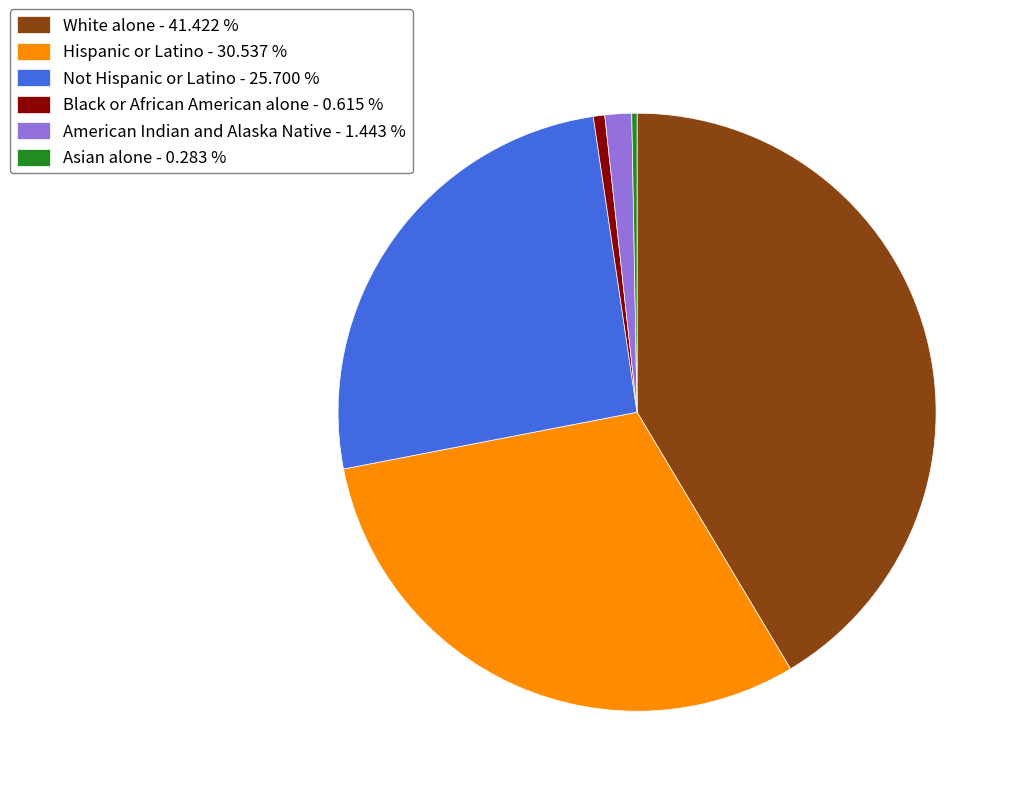

Does any single category account for the majority?

No